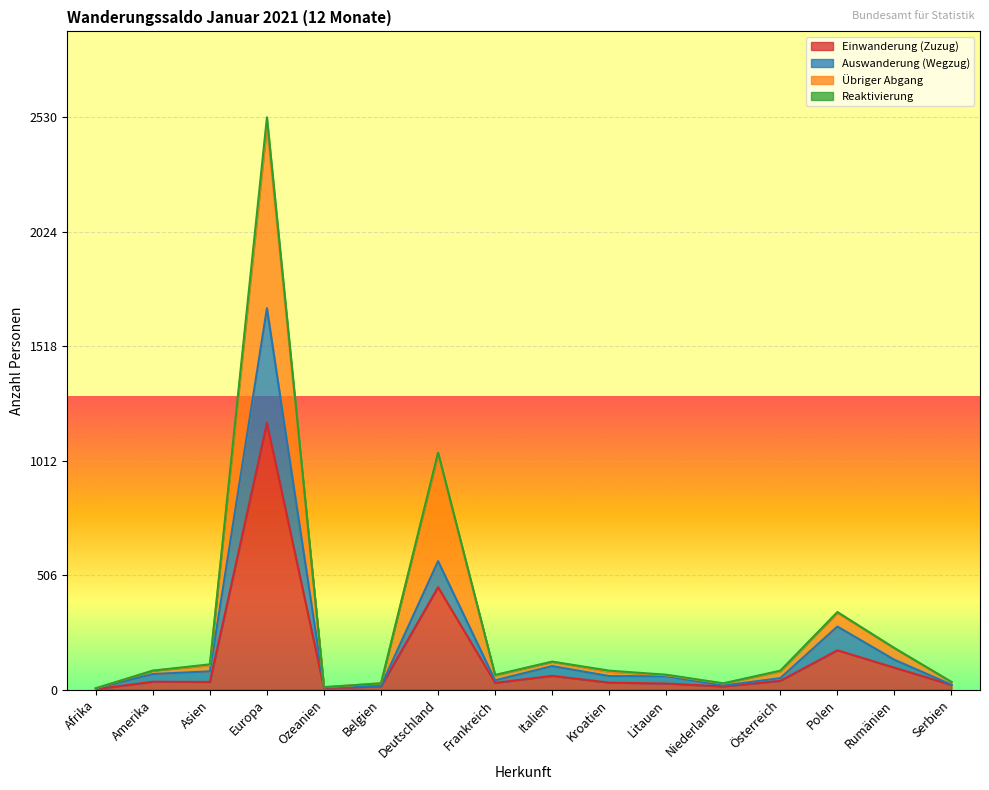

Where is Einwanderung (Zuzug) nearest to the value 590?

Deutschland